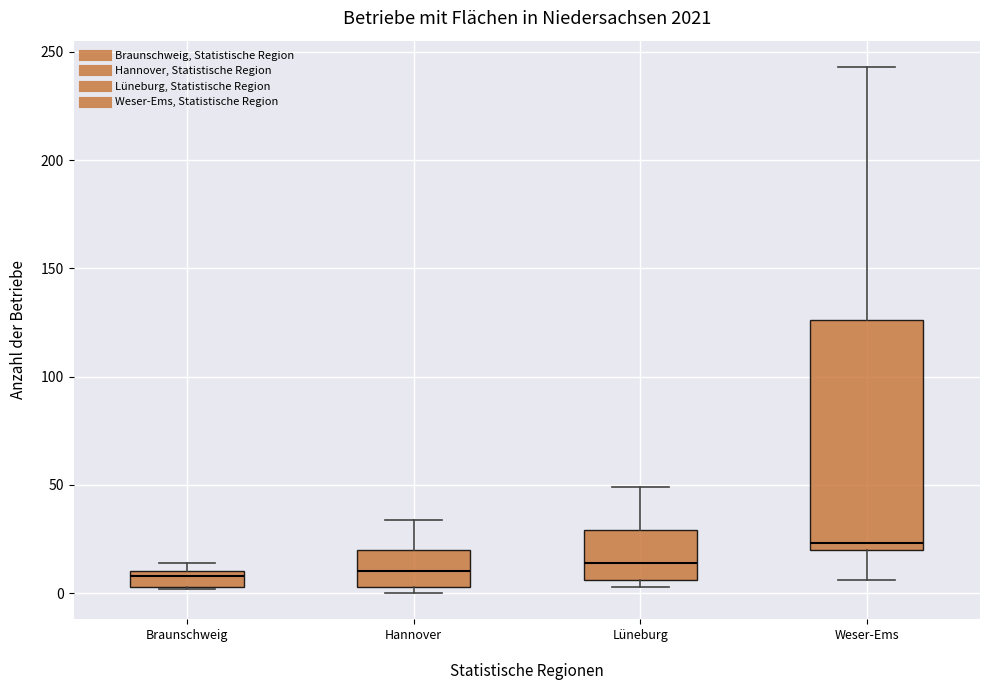

Where is the upper edge of the box for Braunschweig on the y-axis? The values are not printed on the chart, so give them approximately, as read against the axis.

10